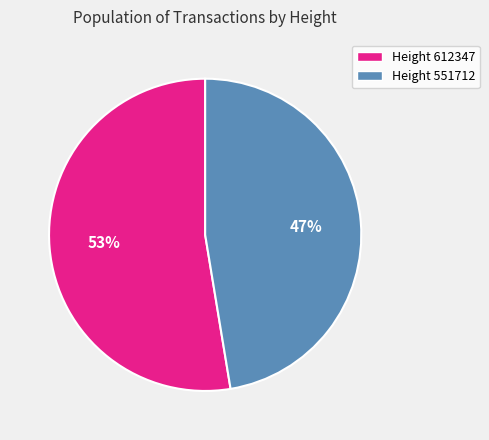

To the nearest percent, what is the average slice percentage?

50%